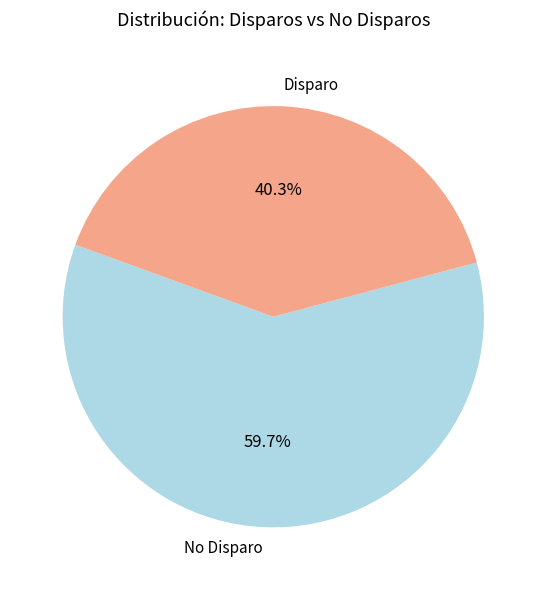

Which slice is the smallest?

Disparo